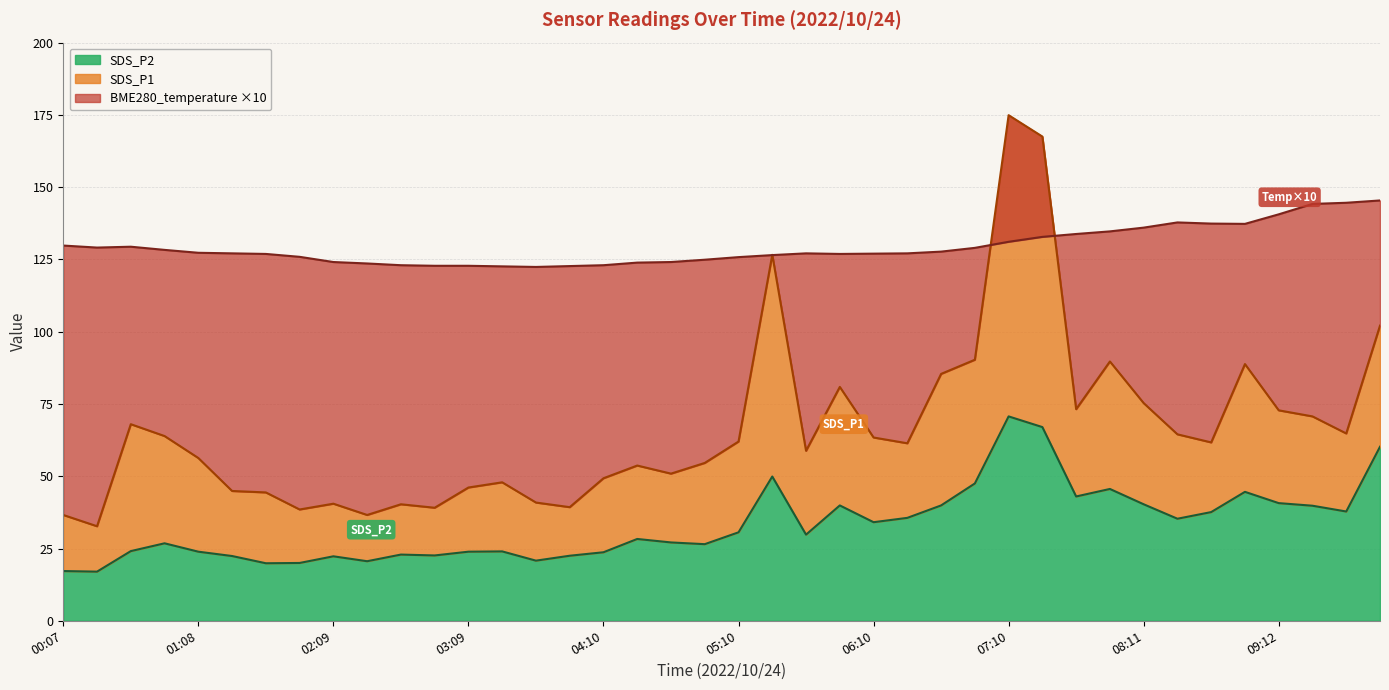

List the series in order of their peak value, highest first.

SDS_P1, BME280_temperature, SDS_P2